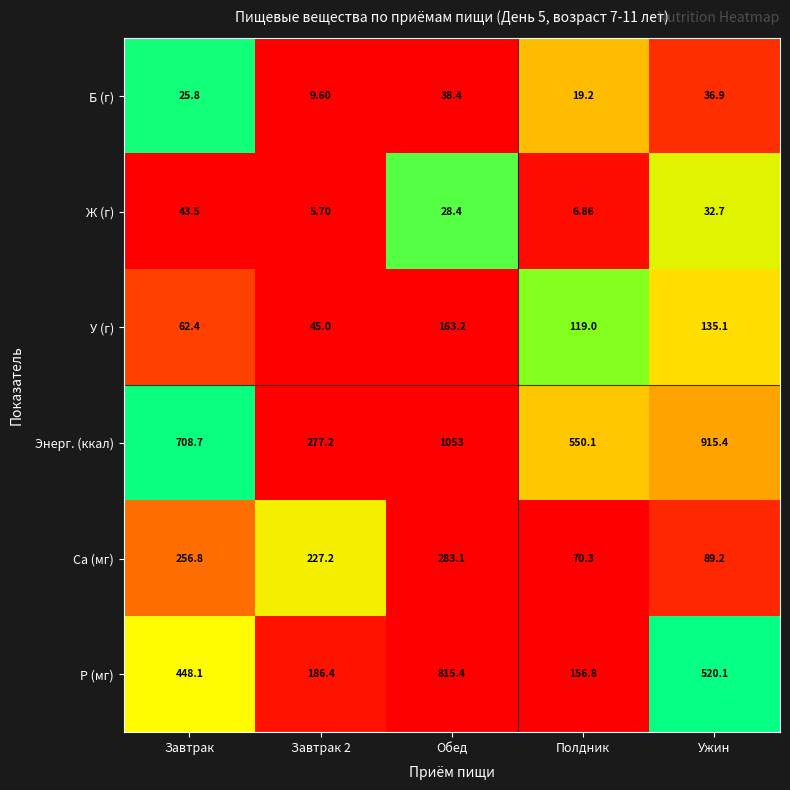

Rank the series at Ужин from highest to lowest value.

Энерг. (ккал), P (мг), У (г), Ca (мг), Б (г), Ж (г)